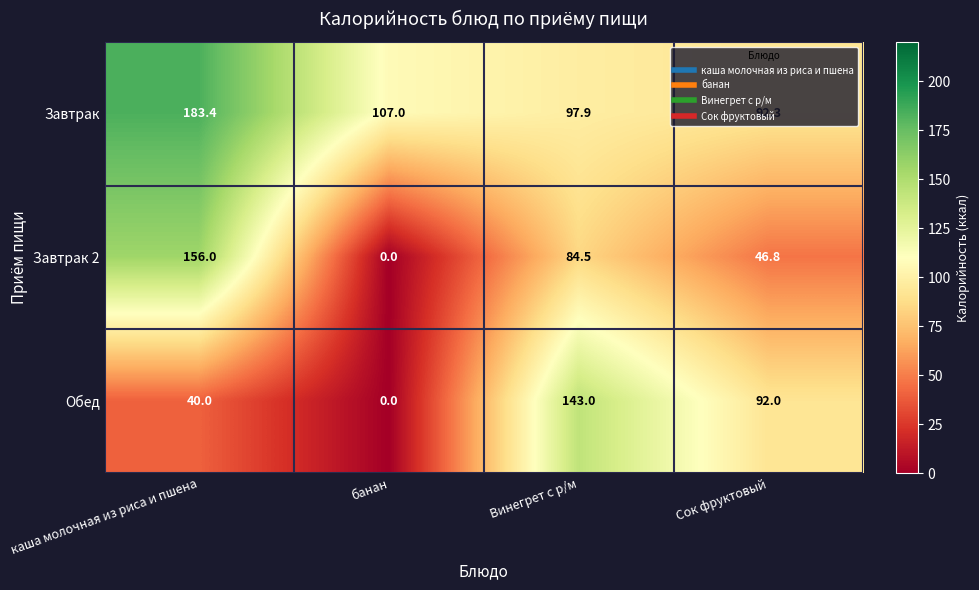

Which series has the largest range (max minus min)?

Завтрак 2